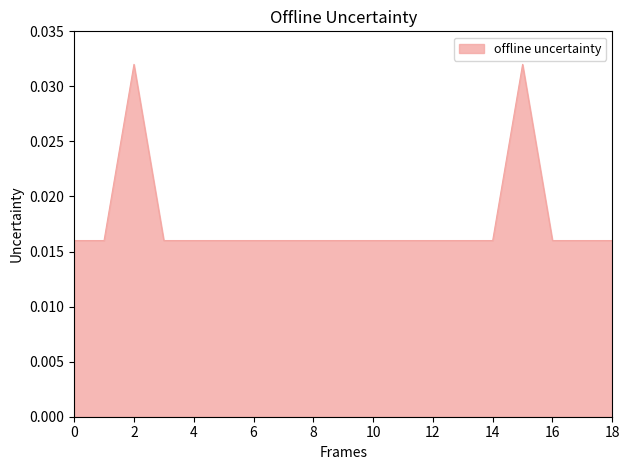

Is this an area chart (filled region under the line)?

Yes